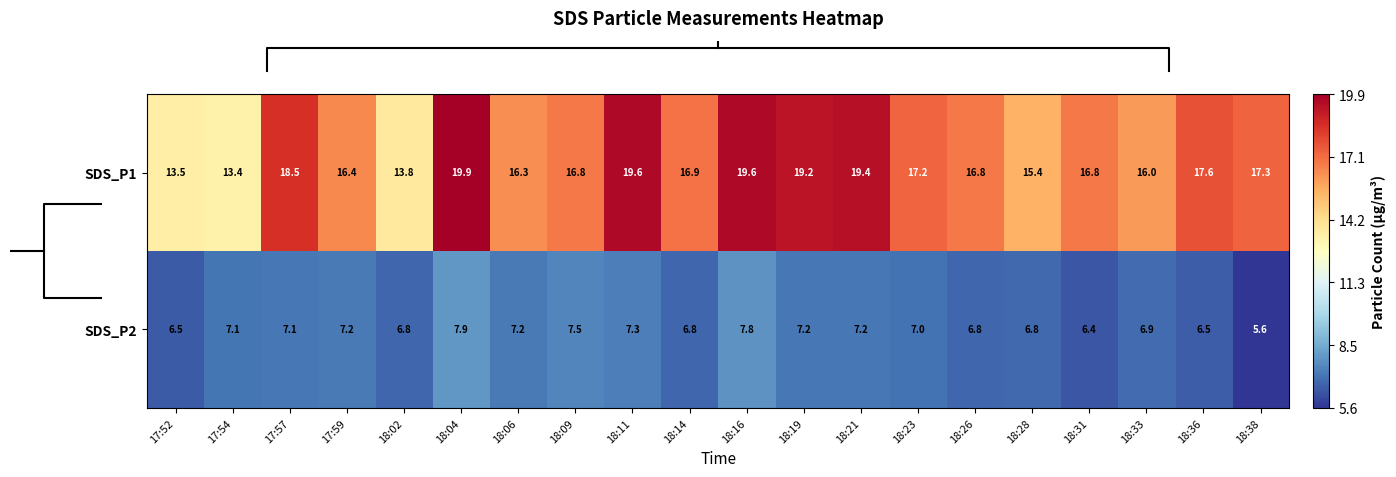

Where does the SDS_P1 series first go above 16?

17:57